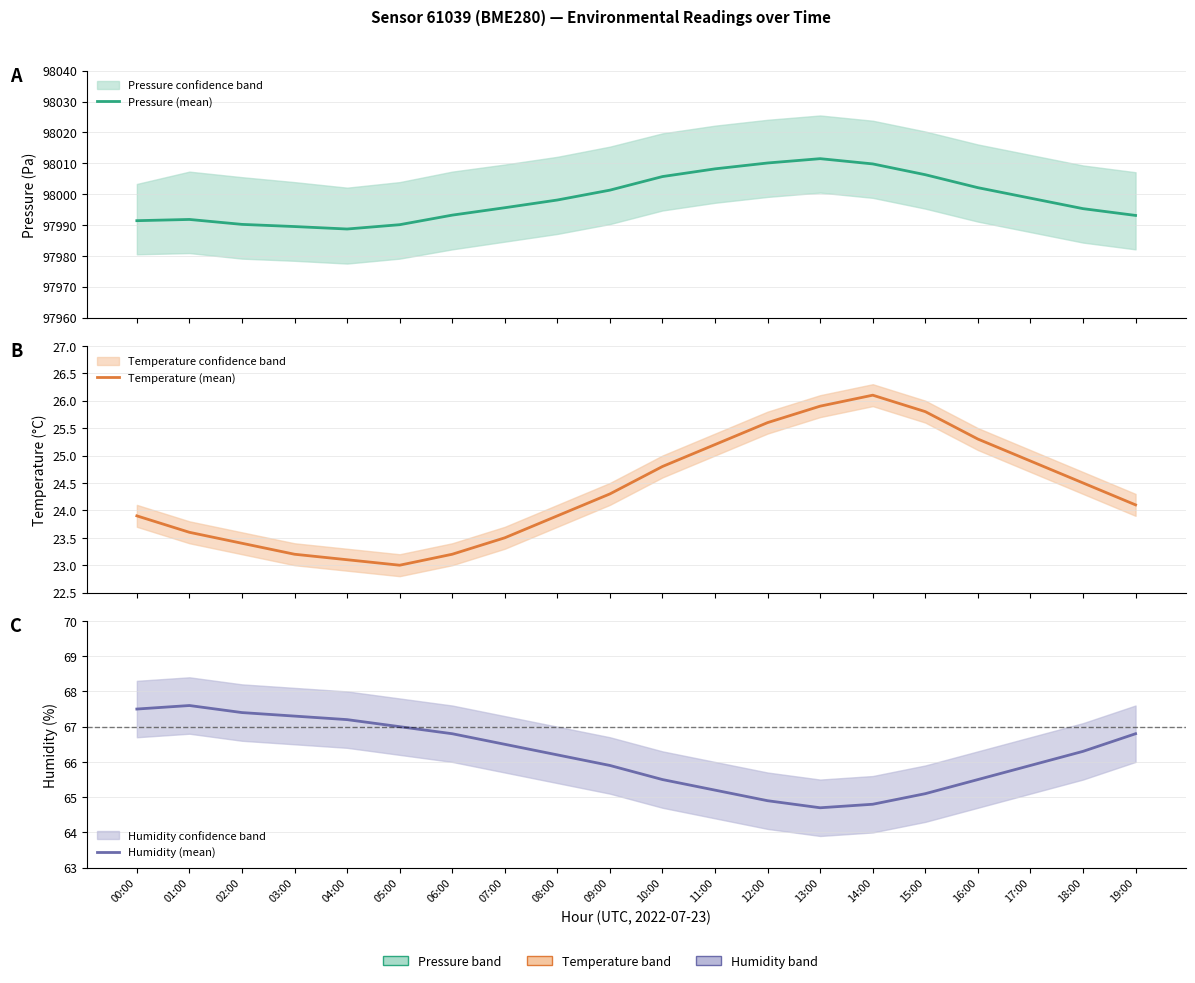

What are all the series names shown in the legend?

Pressure (mean), Temperature (mean), Humidity (mean)